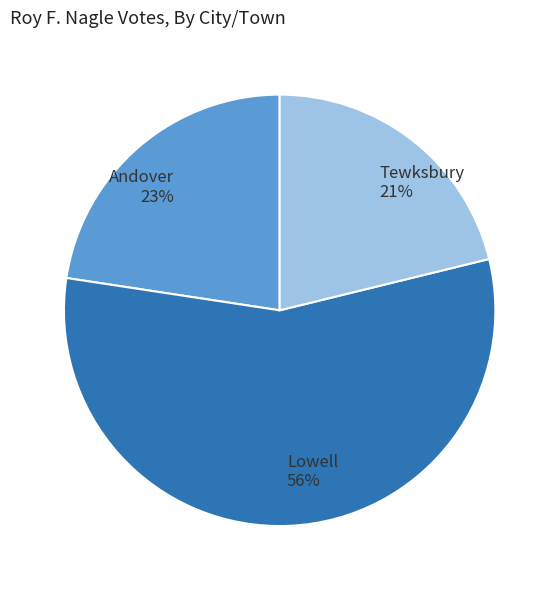

Which slice represents more than half of the pie?

Lowell